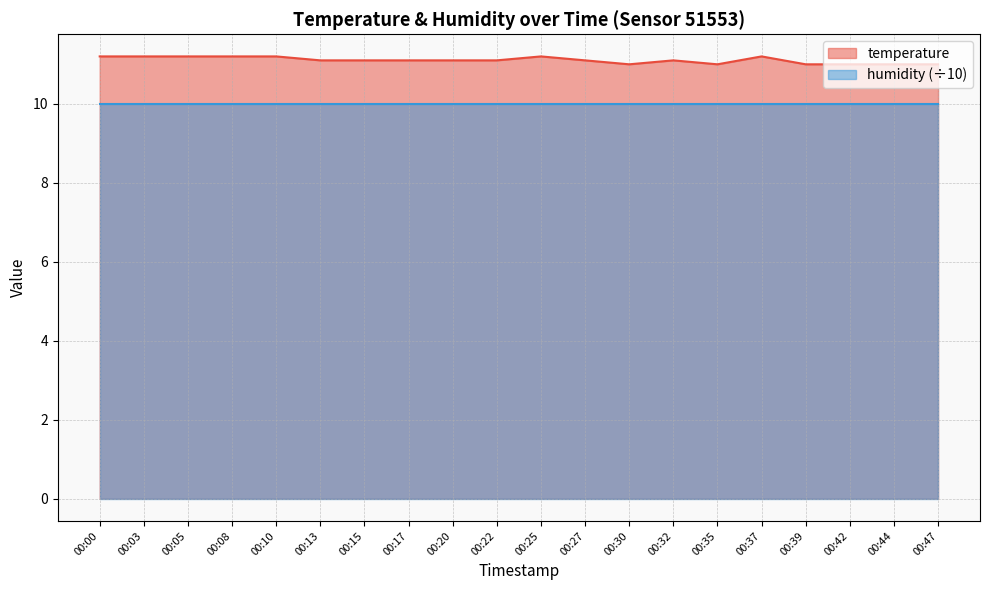

Between 00:15 and 00:17, which is larger?

00:15